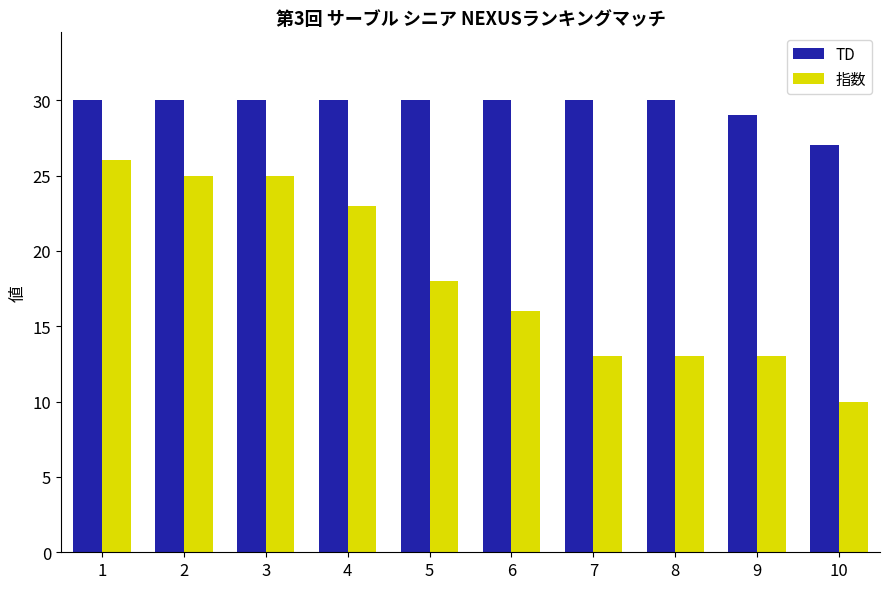

What are all the series names shown in the legend?

TD, 指数